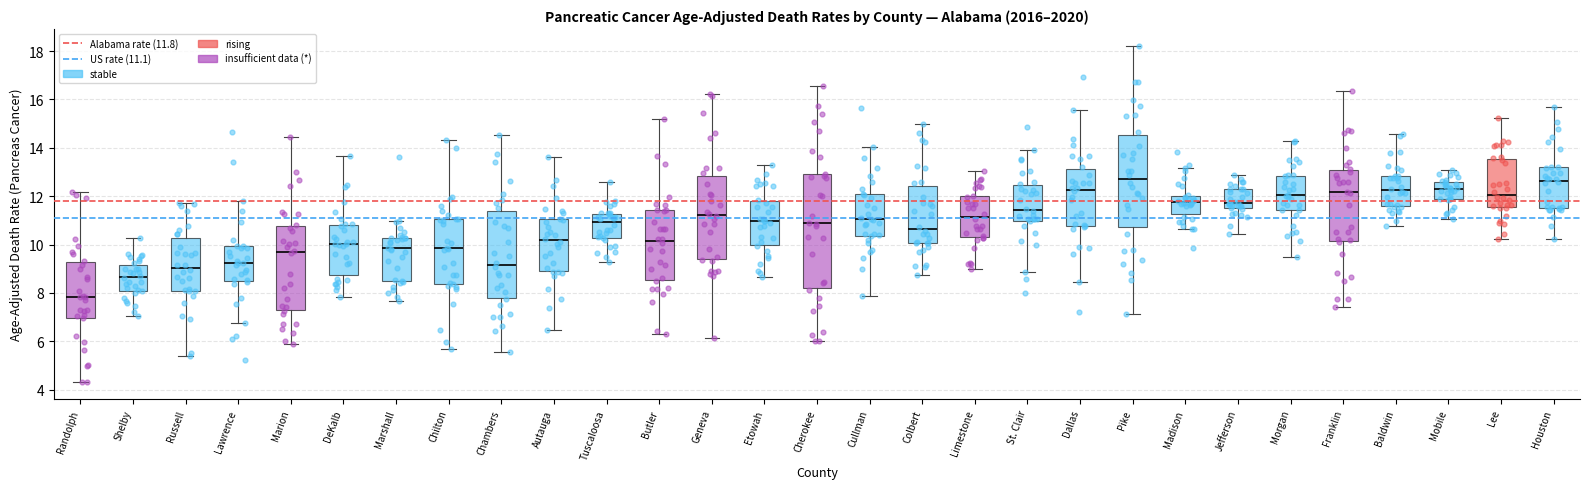

Reading left to right, transcribe this box plot: for each box, give where its median line is, the range the box spans, and where its two whiskers end, as read against the y-axis. The values are not printed on the chart, so give them approximately, as read against the axis.

Randolph: median 7.8, box 7.0 to 9.2, whiskers 4.4 to 12.2
Shelby: median 8.6, box 8.0 to 9.2, whiskers 7.0 to 10.2
Russell: median 9.0, box 8.2 to 10.2, whiskers 5.4 to 11.8
Lawrence: median 9.2, box 8.4 to 10.0, whiskers 6.8 to 11.8
Marion: median 9.6, box 7.4 to 10.8, whiskers 5.8 to 14.4
DeKalb: median 10.0, box 8.8 to 10.8, whiskers 7.8 to 13.6
Marshall: median 9.8, box 8.6 to 10.2, whiskers 7.6 to 11.0
Chilton: median 9.8, box 8.4 to 11.0, whiskers 5.6 to 14.4
Chambers: median 9.2, box 7.8 to 11.4, whiskers 5.6 to 14.6
Autauga: median 10.2, box 9.0 to 11.0, whiskers 6.4 to 13.6
Tuscaloosa: median 11.0, box 10.2 to 11.2, whiskers 9.2 to 12.6
Butler: median 10.2, box 8.6 to 11.4, whiskers 6.2 to 15.2
Geneva: median 11.2, box 9.4 to 12.8, whiskers 6.2 to 16.2
Etowah: median 11.0, box 10.0 to 11.8, whiskers 8.6 to 13.2
Cherokee: median 10.8, box 8.2 to 13.0, whiskers 6.0 to 16.6
Cullman: median 11.0, box 10.4 to 12.0, whiskers 7.8 to 14.0
Colbert: median 10.6, box 10.0 to 12.4, whiskers 8.8 to 15.0
Limestone: median 11.2, box 10.4 to 12.0, whiskers 9.0 to 13.0
St. Clair: median 11.4, box 11.0 to 12.4, whiskers 8.8 to 13.8
Dallas: median 12.2, box 10.8 to 13.2, whiskers 8.4 to 15.6
Pike: median 12.8, box 10.8 to 14.6, whiskers 7.2 to 18.2
Madison: median 11.8, box 11.2 to 12.0, whiskers 10.6 to 13.2
Jefferson: median 11.8, box 11.6 to 12.2, whiskers 10.4 to 12.8
Morgan: median 12.0, box 11.4 to 12.8, whiskers 9.4 to 14.2
Franklin: median 12.2, box 10.2 to 13.2, whiskers 7.4 to 16.4
Baldwin: median 12.2, box 11.6 to 12.8, whiskers 10.8 to 14.6
Mobile: median 12.2, box 11.8 to 12.6, whiskers 11.0 to 13.0
Lee: median 12.0, box 11.6 to 13.6, whiskers 10.2 to 15.2
Houston: median 12.6, box 11.6 to 13.2, whiskers 10.2 to 15.6